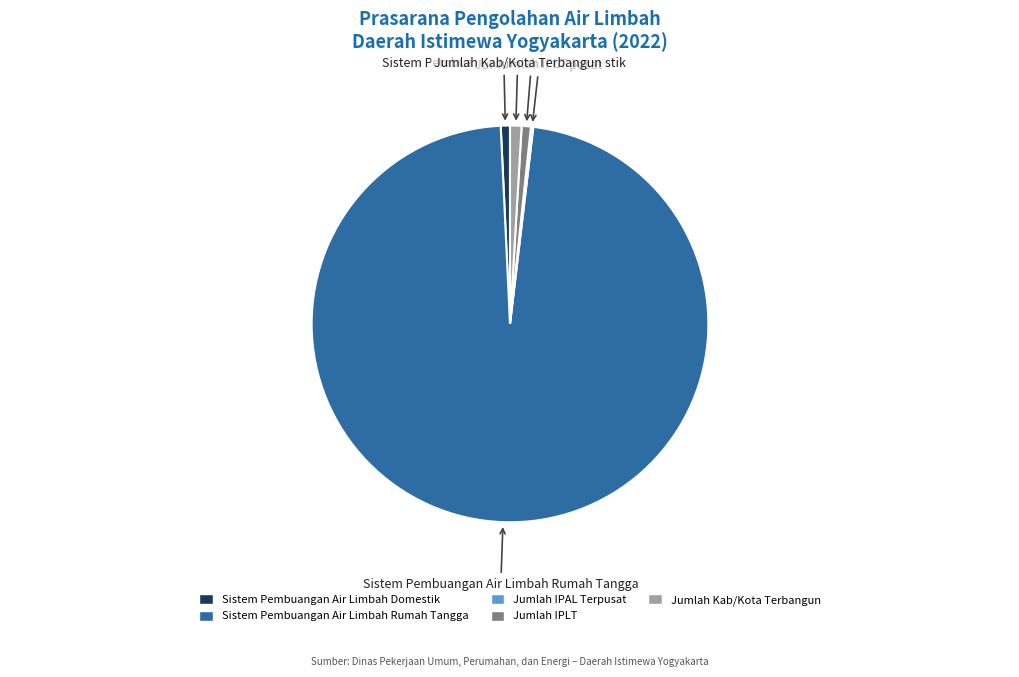

Is the sum of Jumlah IPLT and Sistem Pembuangan Air Limbah Domestik greater than half?

No